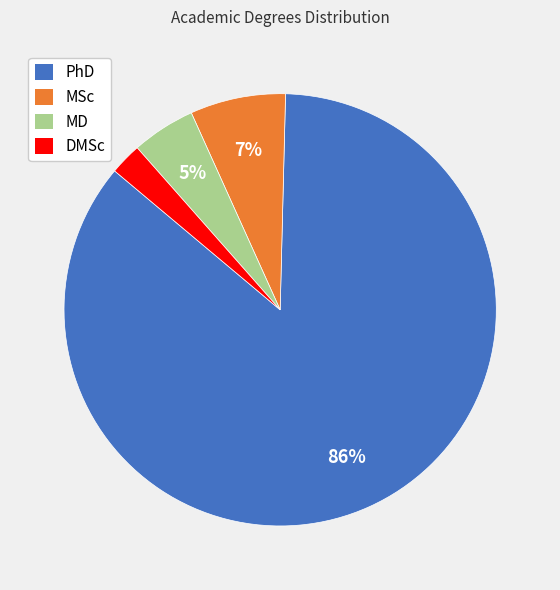

What is the ratio of the value at MD to the value at MSc?

0.7